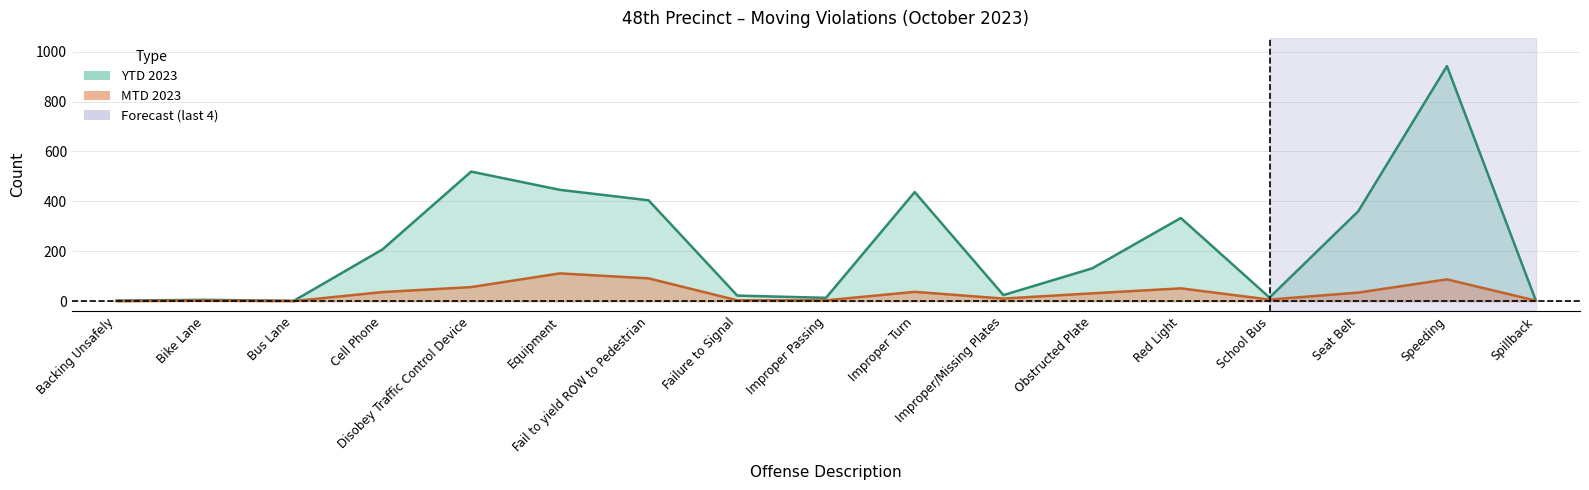

At which category is the sum across all series the highest?

Speeding